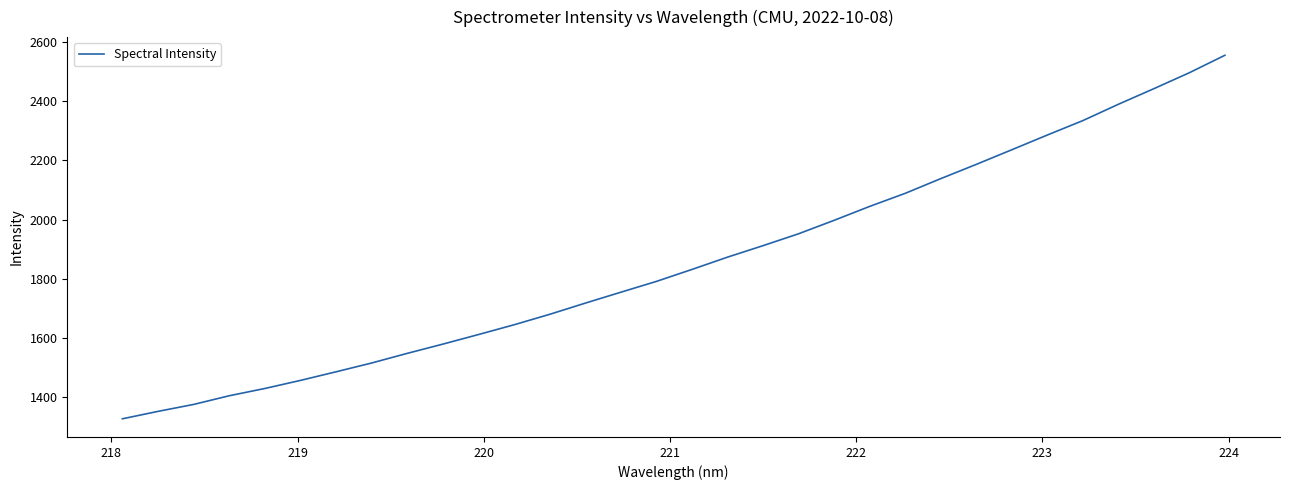

What is the maximum value shown in the chart?

2554.9